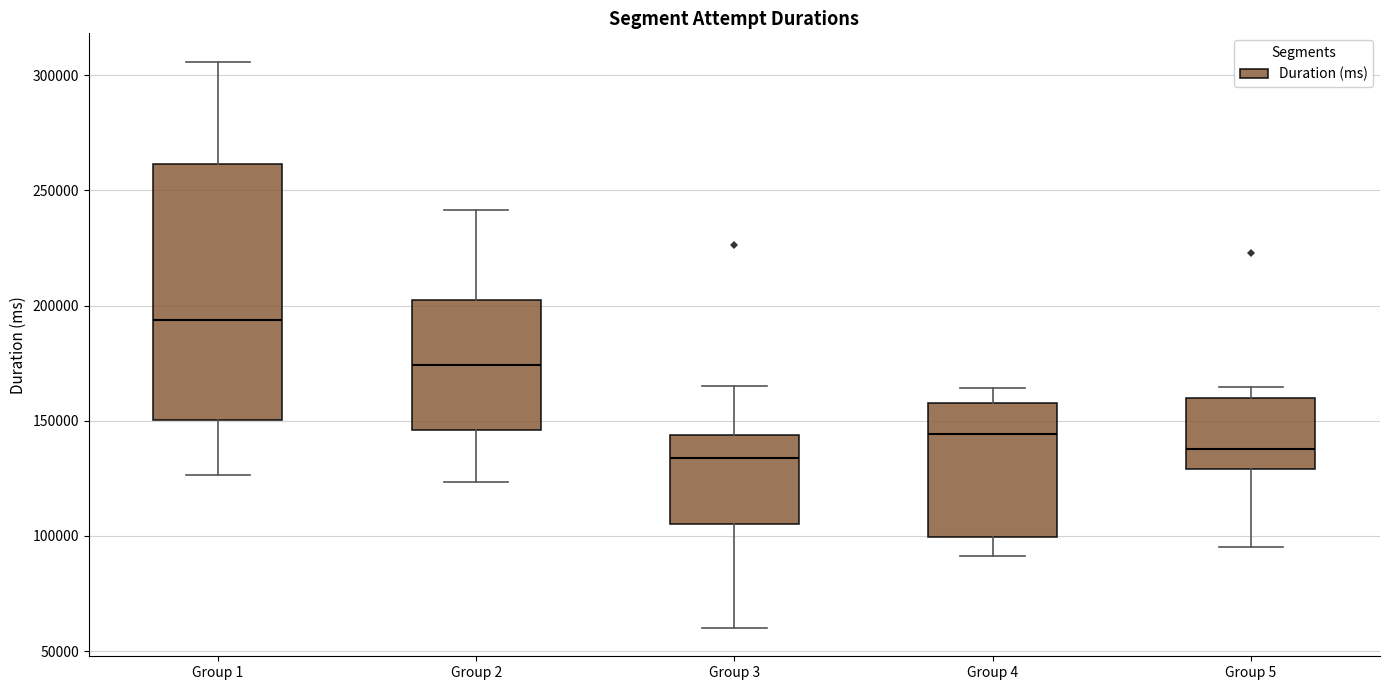

Reading left to right, read every box against the y-axis: the position of its median line, the range the box covers, and the ends of its whiskers. The values are not printed on the chart, so give them approximately, as read against the axis.

Group 1: median 195000, box 150000 to 260000, whiskers 125000 to 305000
Group 2: median 175000, box 145000 to 205000, whiskers 125000 to 240000
Group 3: median 135000, box 105000 to 145000, whiskers 60000 to 165000
Group 4: median 145000, box 100000 to 160000, whiskers 90000 to 165000
Group 5: median 140000, box 130000 to 160000, whiskers 95000 to 165000